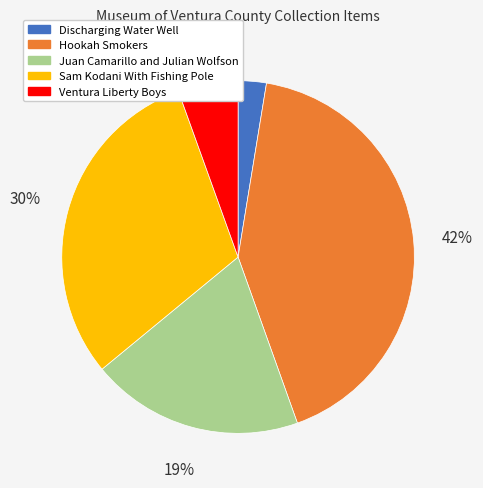

Is Discharging Water Well the majority of the pie?

No